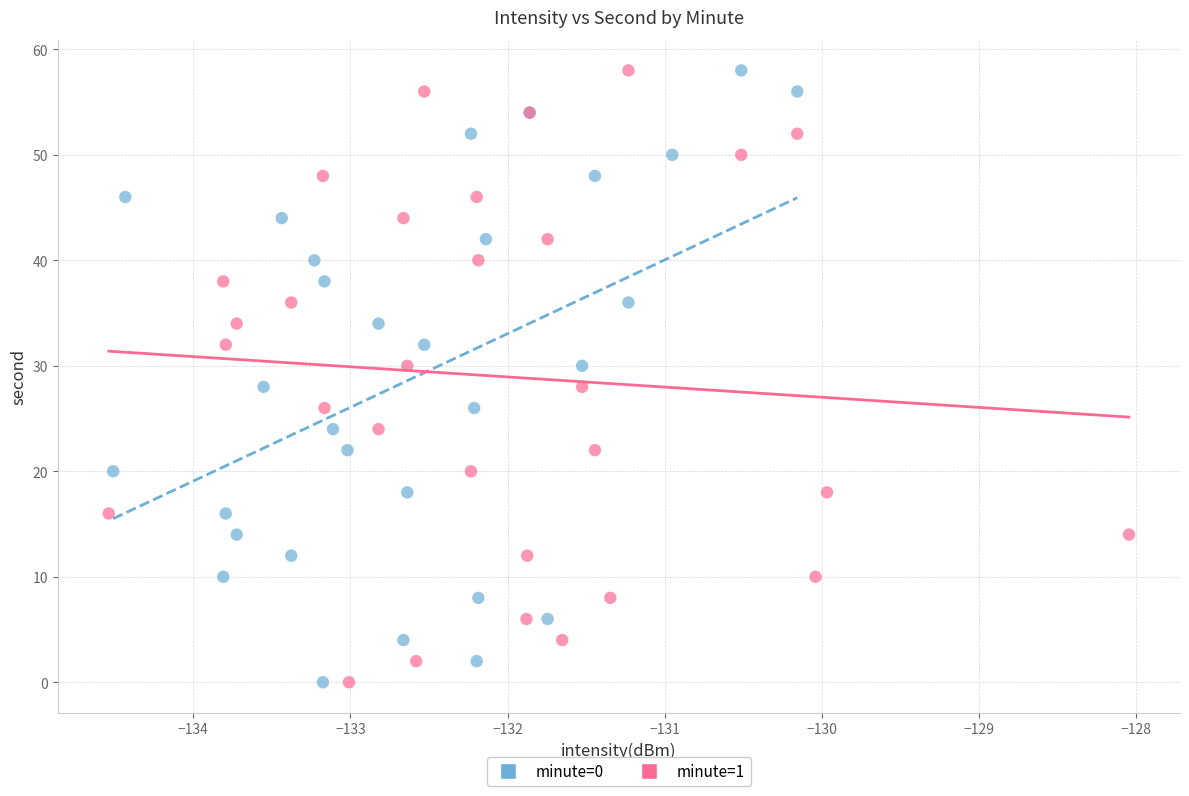

What are all the series names shown in the legend?

minute=0, minute=1